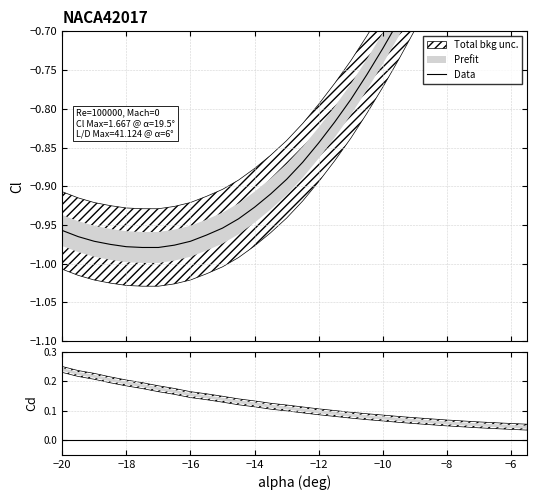

What is the value of the 10th point from the left?

-1.0